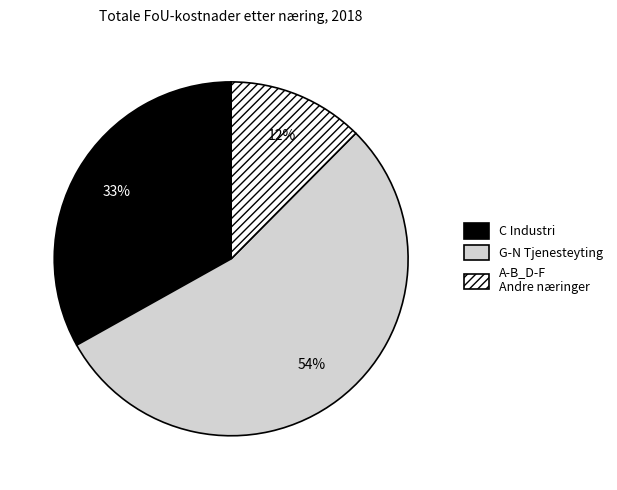

What is the majority slice?

G-N Tjenesteyting